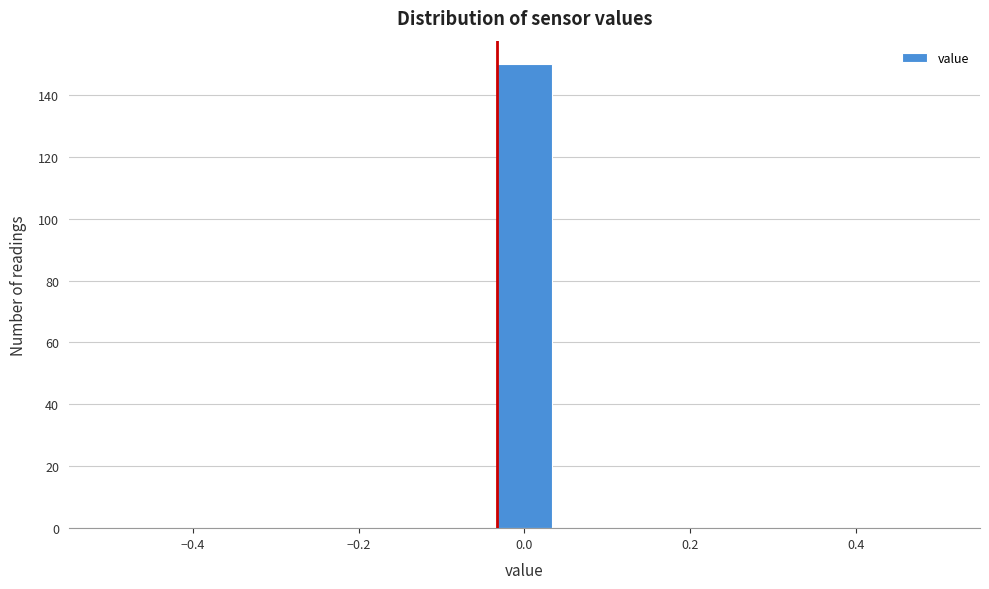

Around what value on the x-axis is the tallest bar? Give the approximate position of its centre, as read against the axis.

0.00